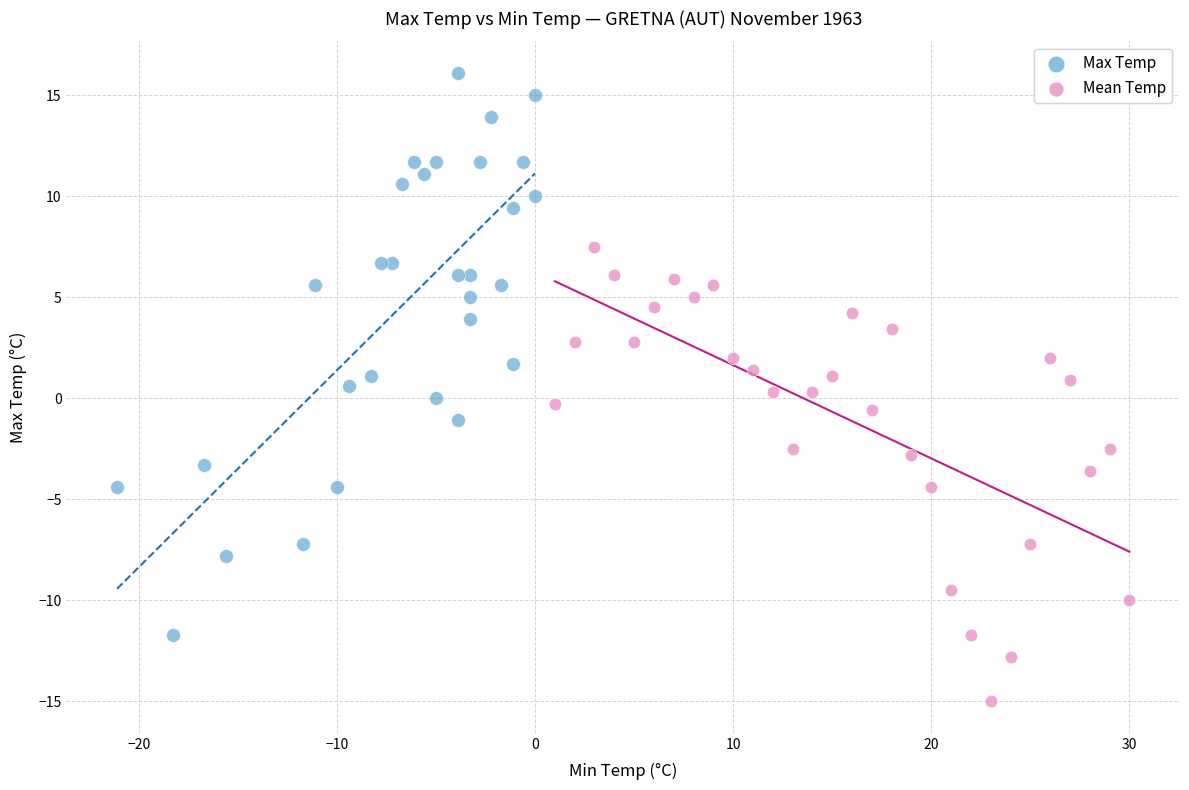

Which series has the largest Y range (max minus min)?

Max Temp